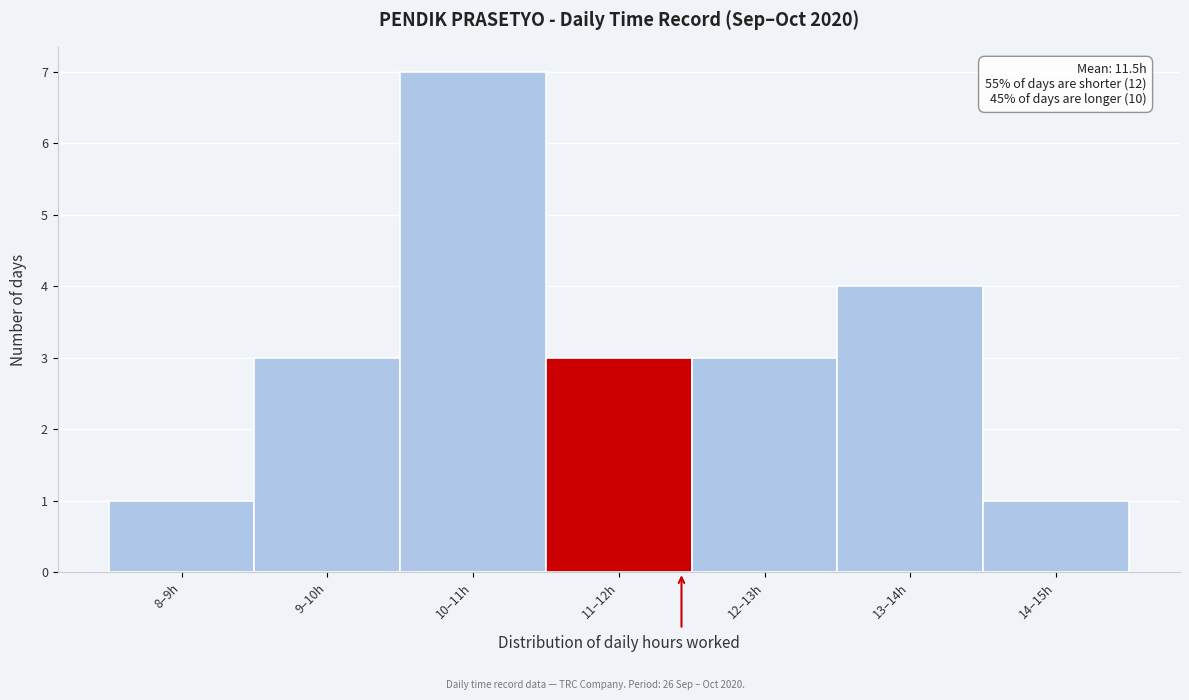

Reading left to right, what are all the values shown in this chart?

8–9h=1	9–10h=3	10–11h=7	11–12h=3	12–13h=3	13–14h=4	14–15h=1